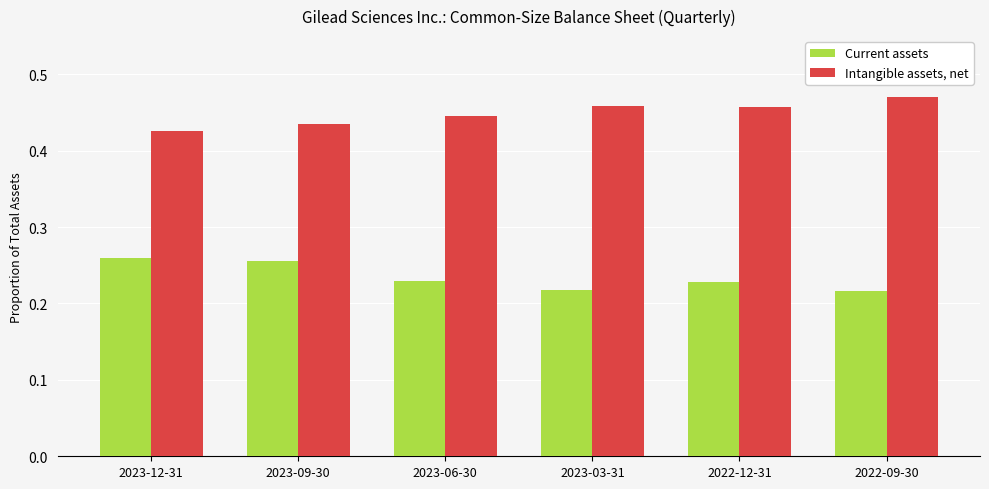

Rank the series by their maximum value, from lowest to highest.

Current assets, Intangible assets, net